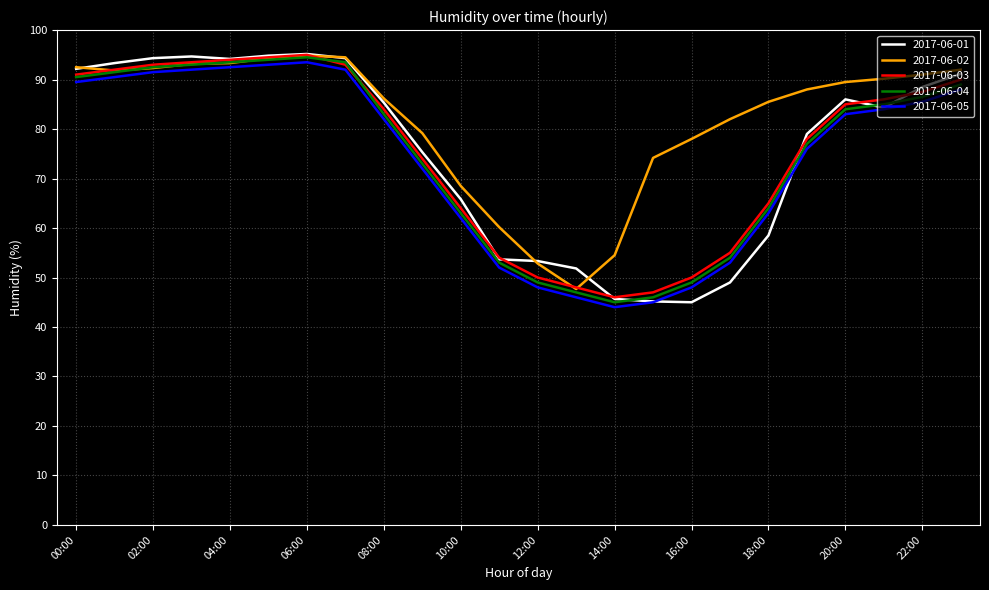

Which series has the widest spread of values?

2017-06-01